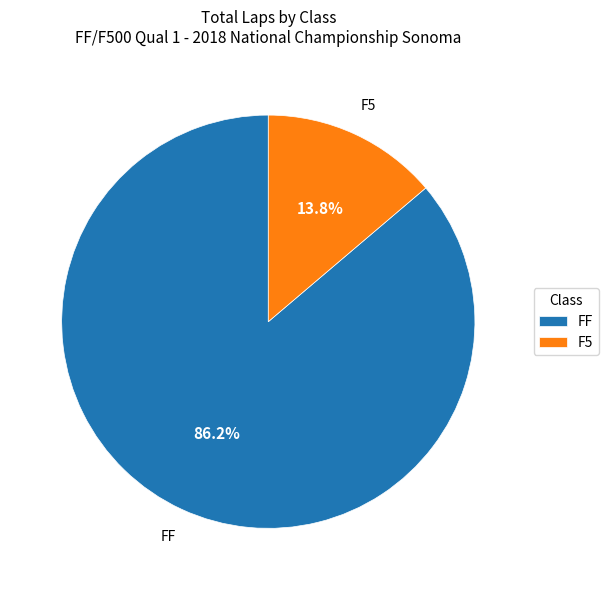

What is the largest slice in the pie chart?

FF